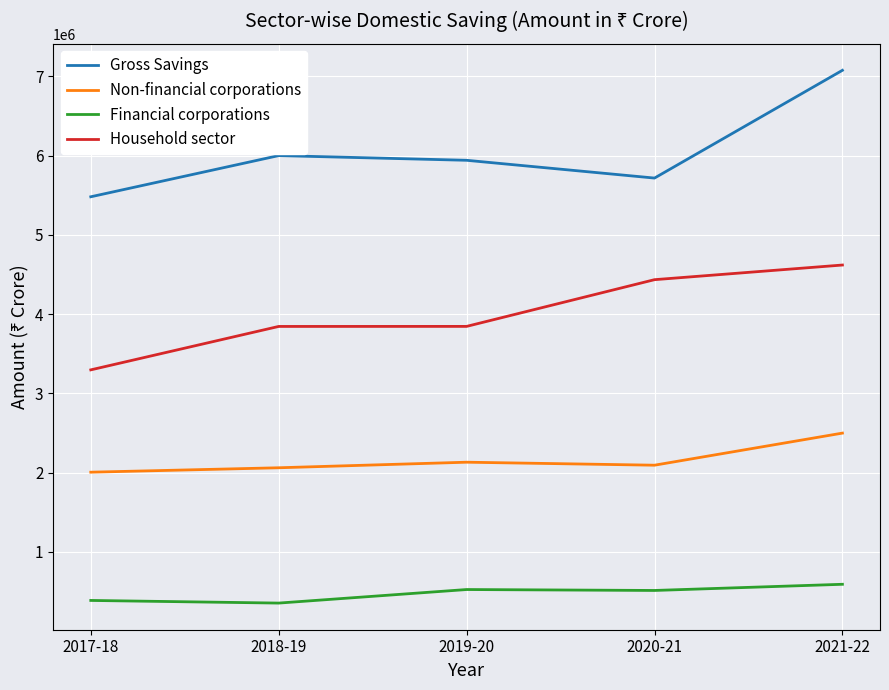

The value of Non-financial corporations at 2019-20 is 765022. True or false?

False